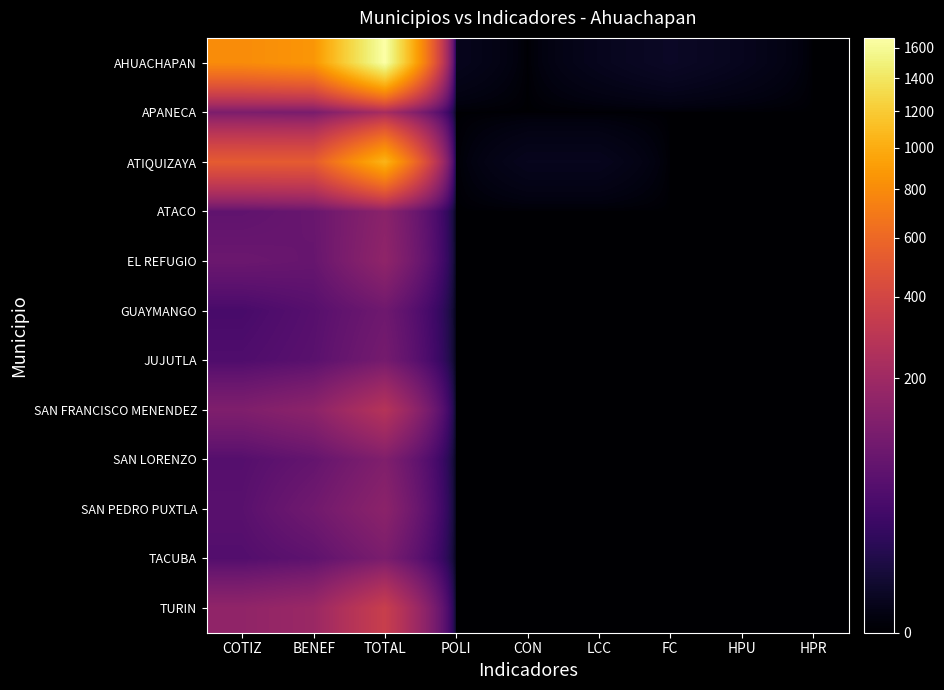

Which category has the highest value across all series?

TOTAL